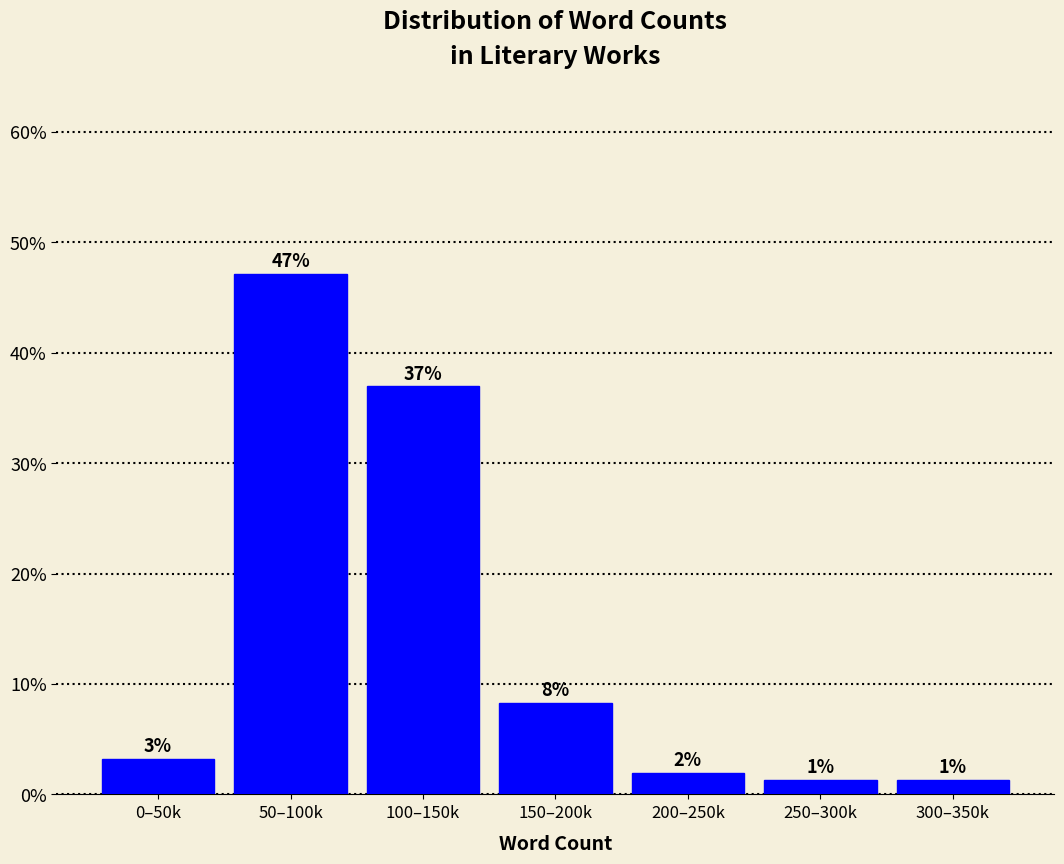

How many bars are there in total?

7